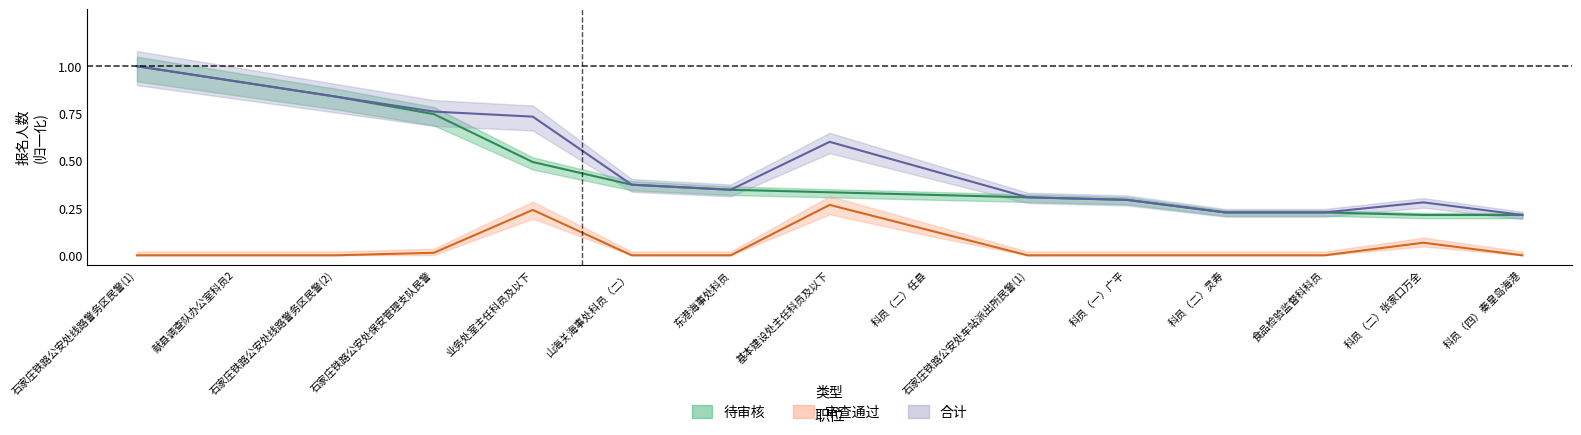

What is the maximum value shown in the chart?

1.0